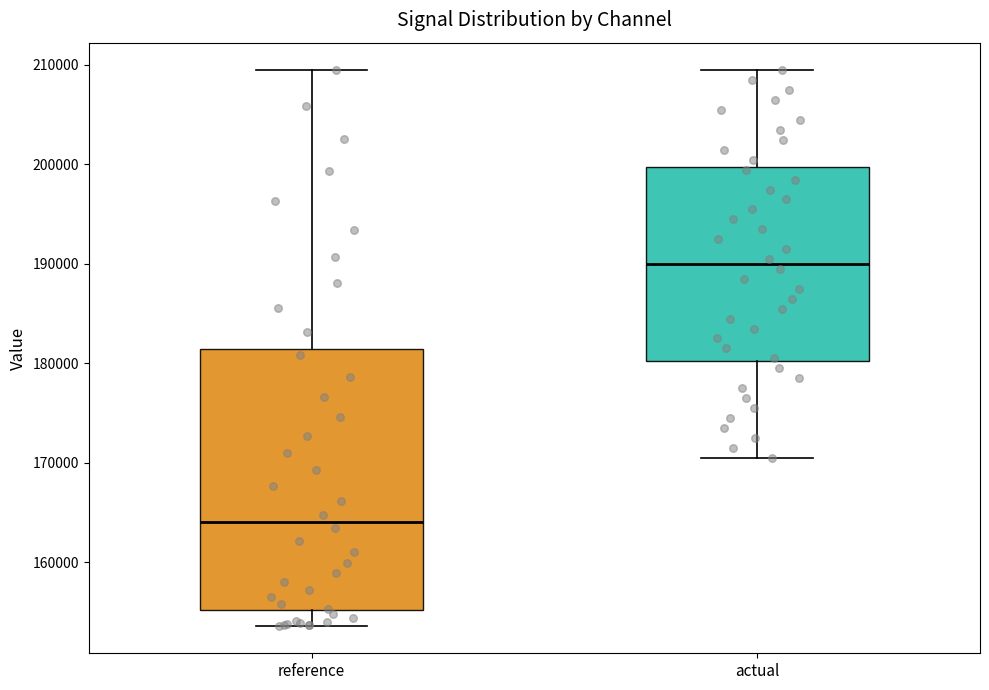

Reading left to right, transcribe this box plot: for each box, give where its median line is, the range the box spans, and where its two whiskers end, as read against the y-axis. The values are not printed on the chart, so give them approximately, as read against the axis.

reference: median 164000, box 155000 to 181000, whiskers 154000 to 209000
actual: median 190000, box 180000 to 200000, whiskers 171000 to 209000